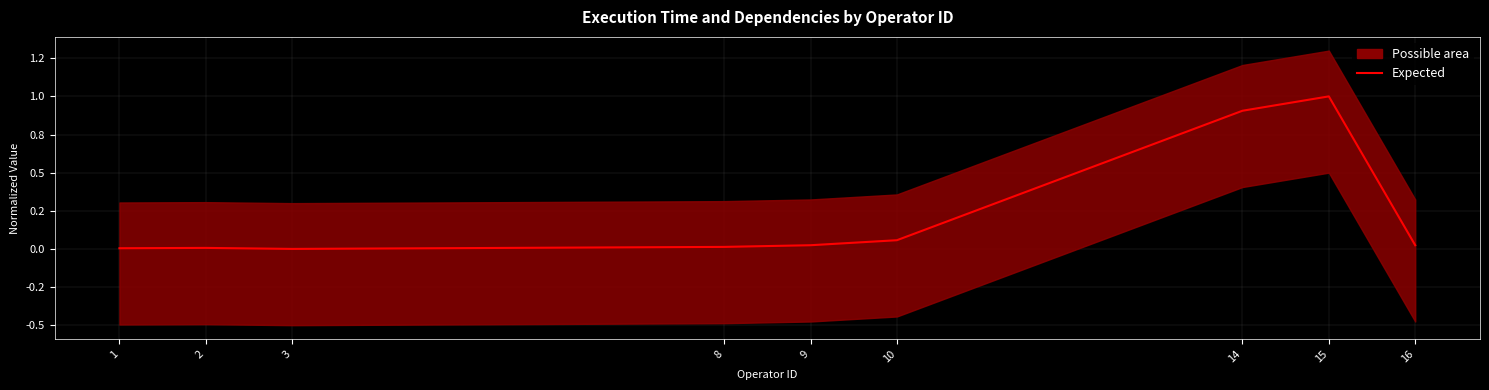

Is it true that the value at 3 is 0.0?

True